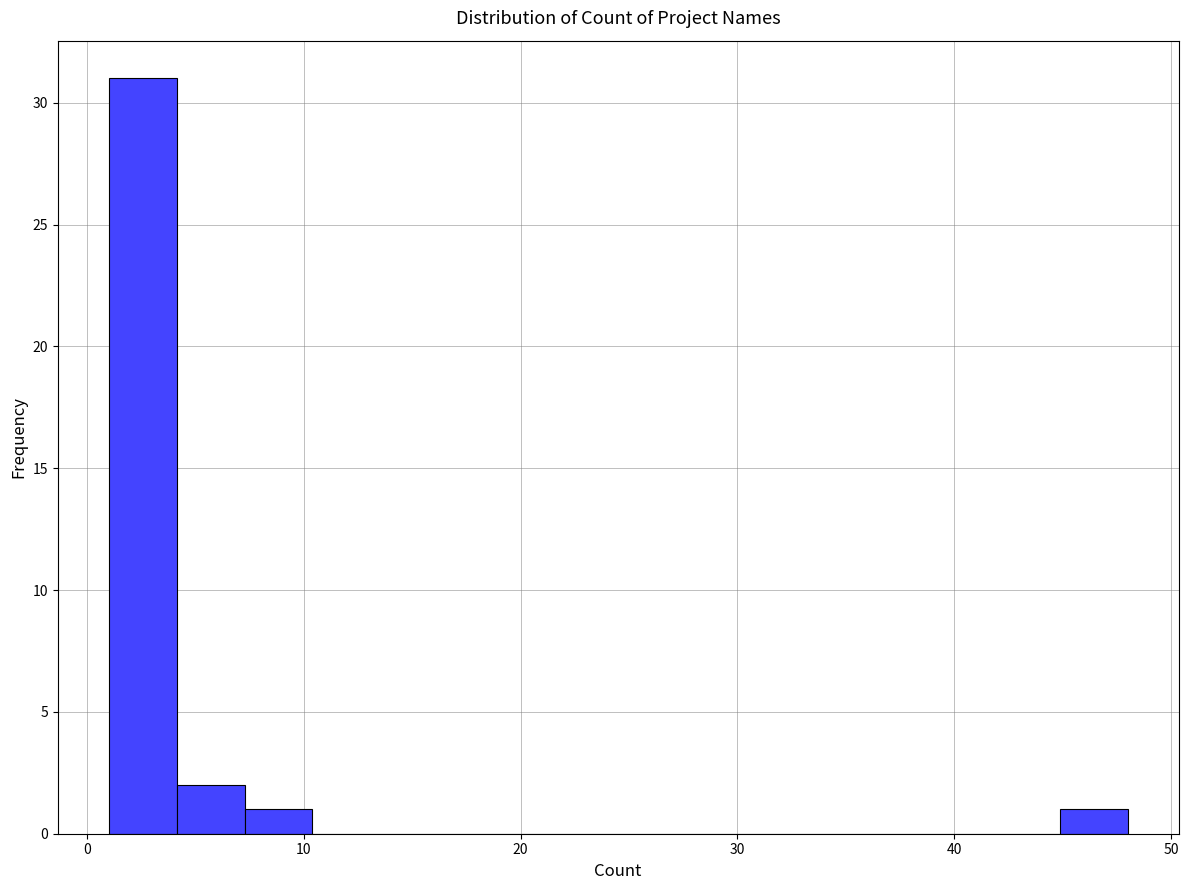

Around what value on the x-axis is the tallest bar? Give the approximate position of its centre, as read against the axis.

3